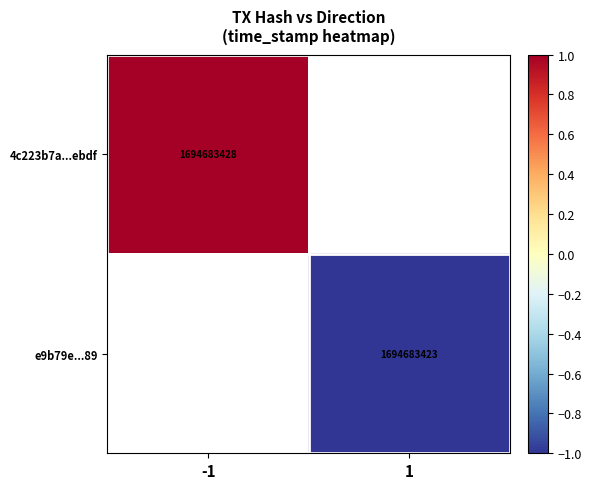

What is the smallest value displayed?

-1.0